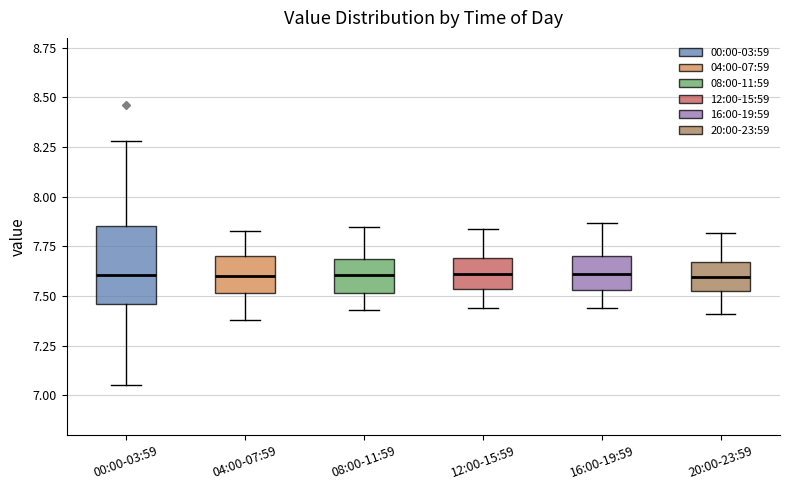

Reading left to right, read every box against the y-axis: the position of its median line, the range the box covers, and the ends of its whiskers. The values are not printed on the chart, so give them approximately, as read against the axis.

00:00-03:59: median 7.60, box 7.45 to 7.85, whiskers 7.05 to 8.30
04:00-07:59: median 7.60, box 7.50 to 7.70, whiskers 7.40 to 7.85
08:00-11:59: median 7.60, box 7.50 to 7.70, whiskers 7.45 to 7.85
12:00-15:59: median 7.60, box 7.55 to 7.70, whiskers 7.45 to 7.85
16:00-19:59: median 7.60, box 7.55 to 7.70, whiskers 7.45 to 7.85
20:00-23:59: median 7.60, box 7.55 to 7.65, whiskers 7.40 to 7.80